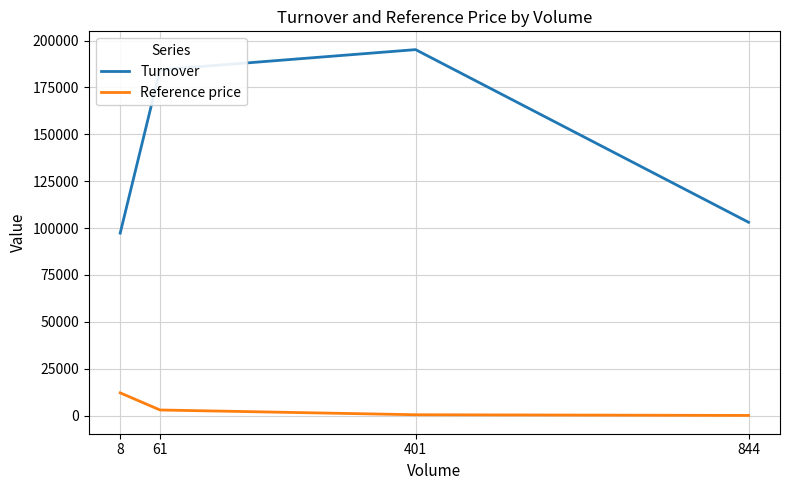

How many values in the Reference price series are below 3022?

2